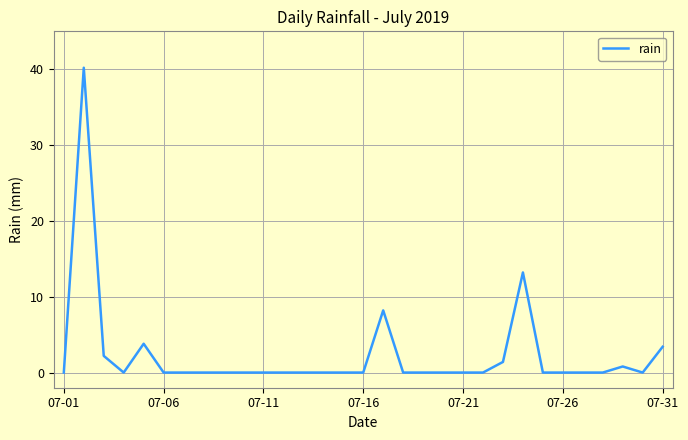

What is the maximum value shown in the chart?

40.2